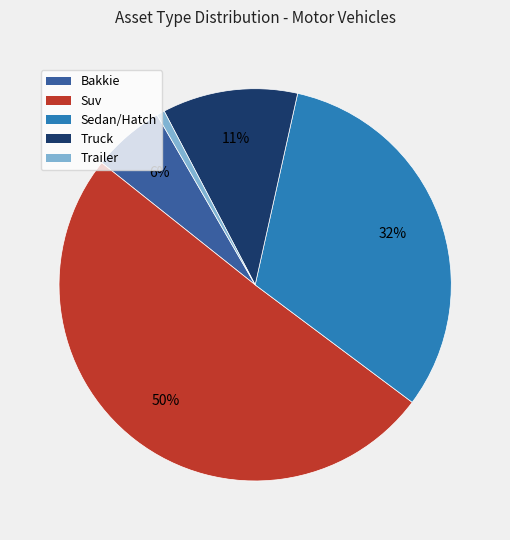

Which category accounts for the majority?

Suv